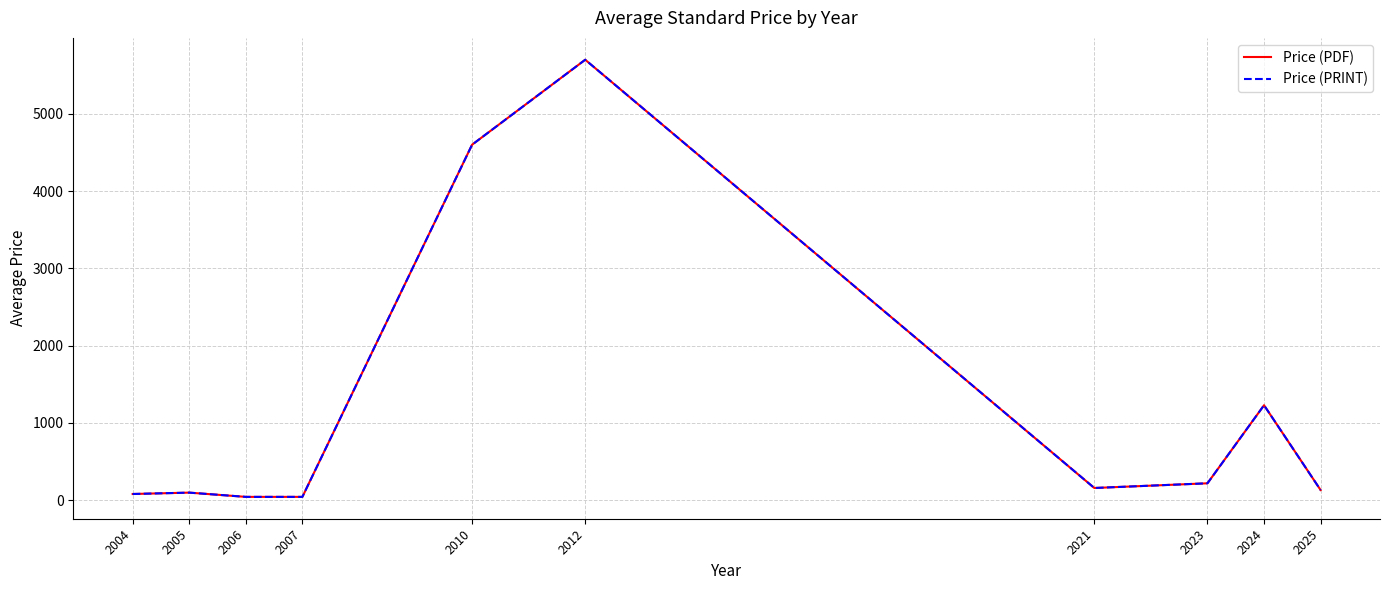

Is this an area chart (filled region under the line)?

No